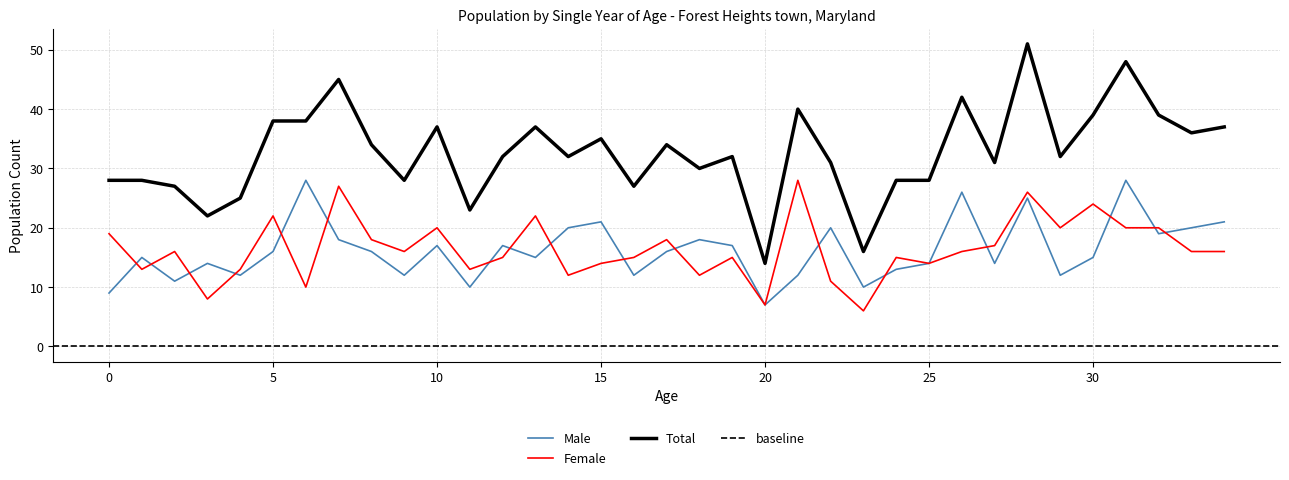

Does the chart have visible grid lines?

Yes